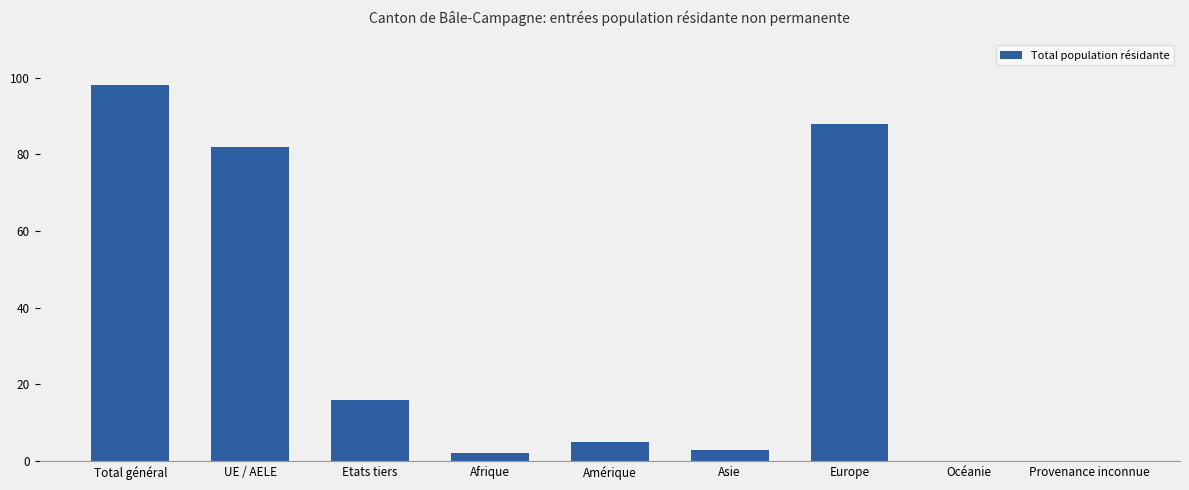

What is the sum of all values?

294